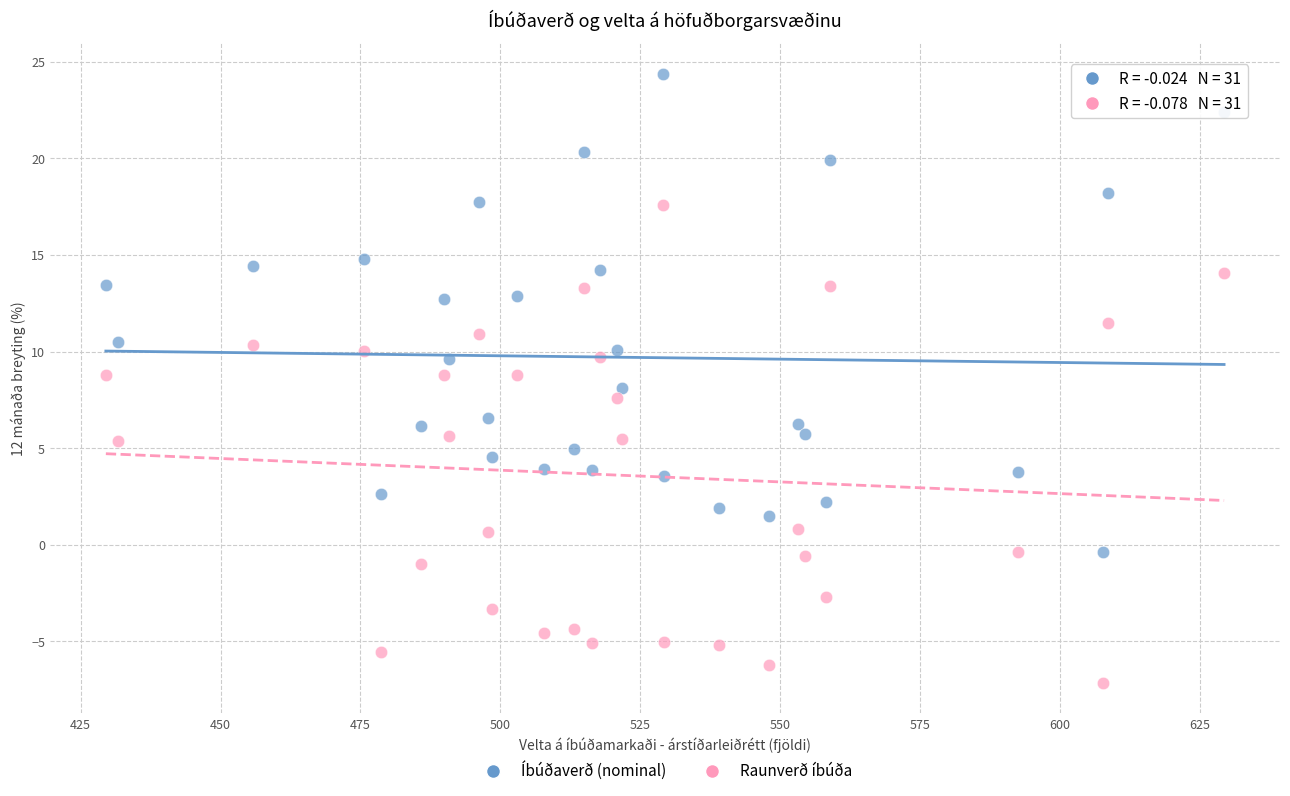

Which series reaches the minimum Y coordinate?

Raunverð íbúða